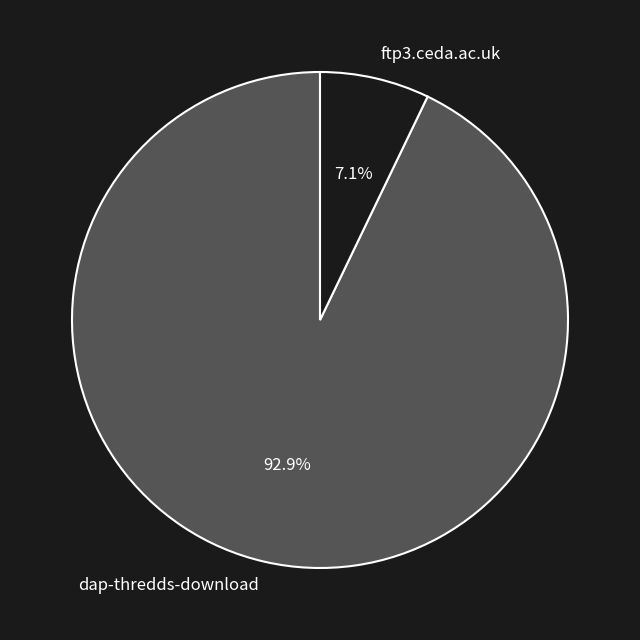

Between ftp3.ceda.ac.uk and dap-thredds-download, which is larger?

dap-thredds-download